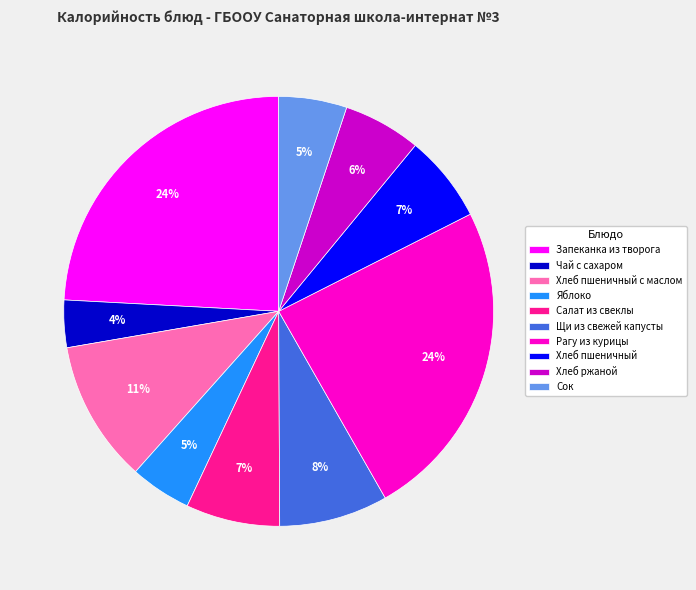

To the nearest percent, what portion does Хлеб ржаной represent?

6%